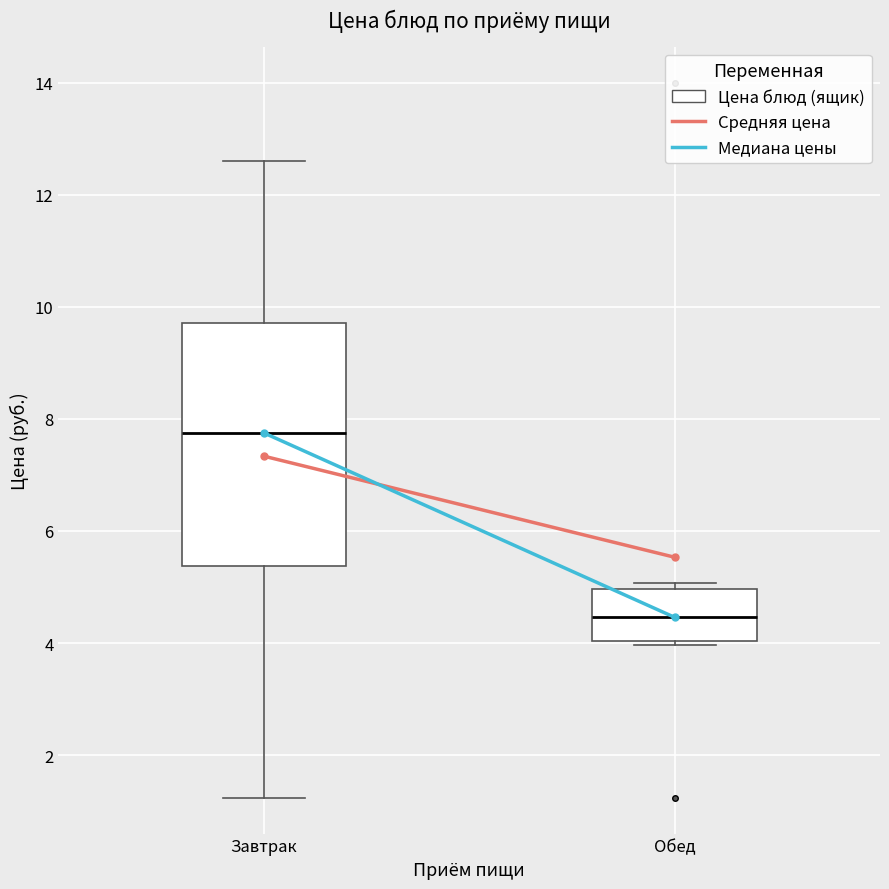

Where does the upper whisker of the box for Завтрак end on the y-axis? The values are not printed on the chart, so give them approximately, as read against the axis.

12.6